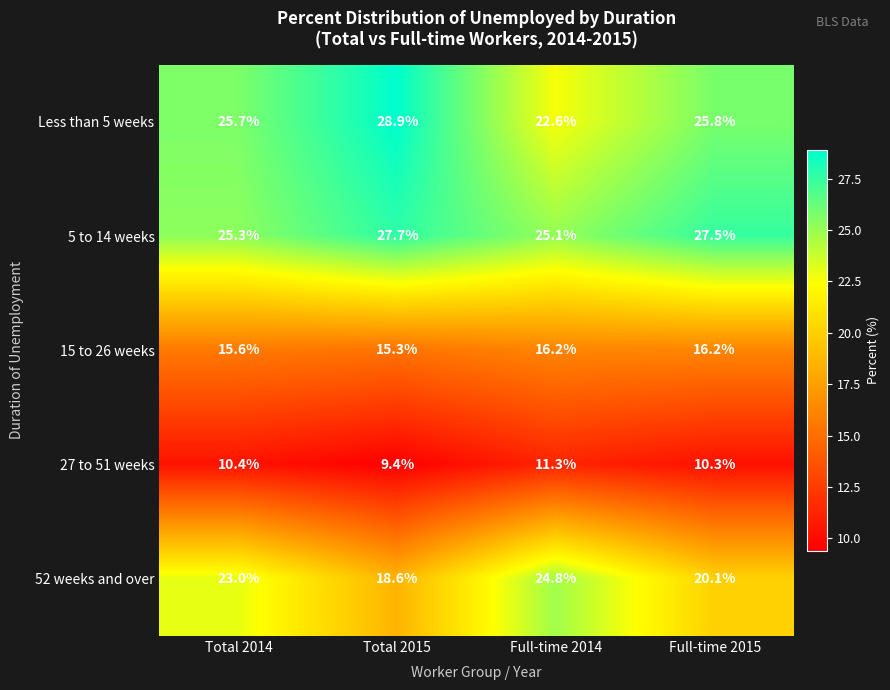

Reading left to right, list all the values displayed in this chart.

Less than 5 weeks: 25.7	28.9	22.6	25.8
5 to 14 weeks: 25.3	27.7	25.1	27.5
15 to 26 weeks: 15.6	15.3	16.2	16.2
27 to 51 weeks: 10.4	9.4	11.3	10.3
52 weeks and over: 23.0	18.6	24.8	20.1